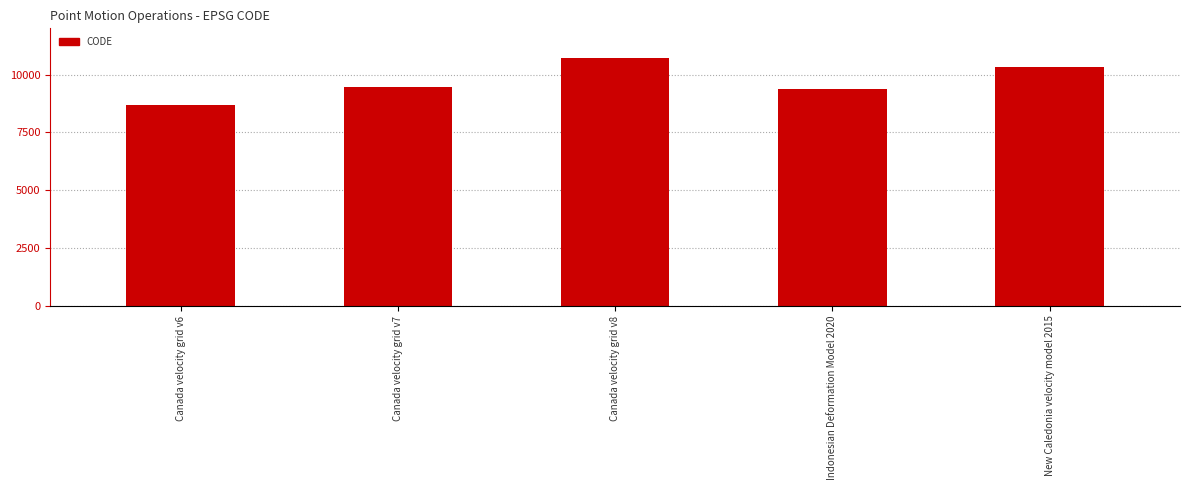

What is the approximate value at Canada velocity grid v8, to the nearest 50?

10700